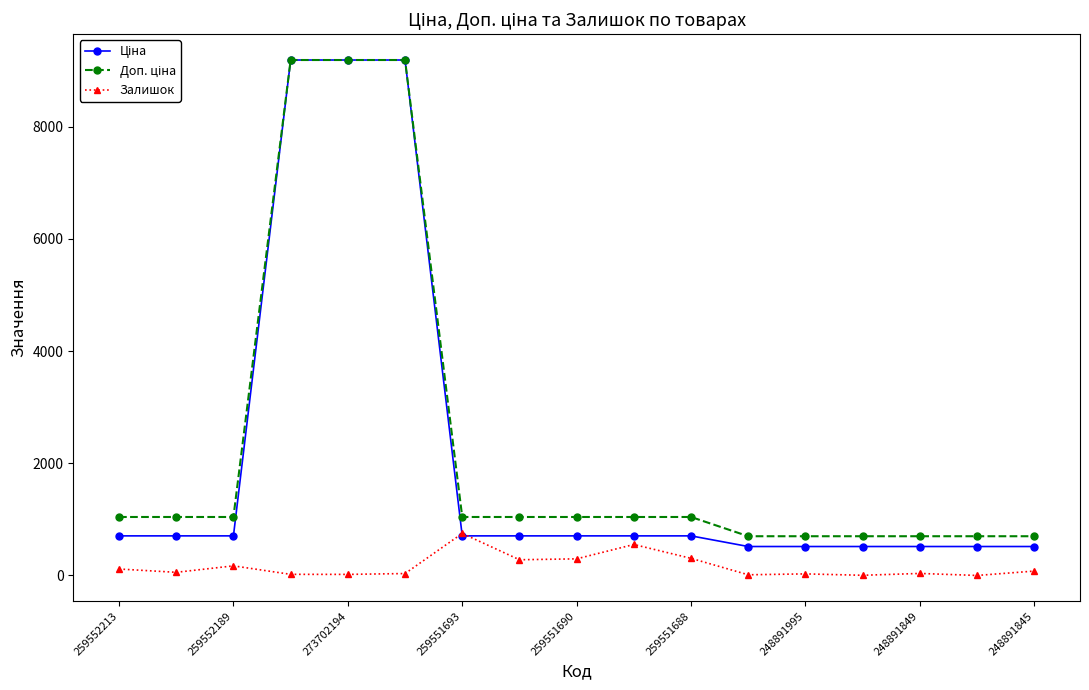

At how many categories does at least one series exceed 6088?

3